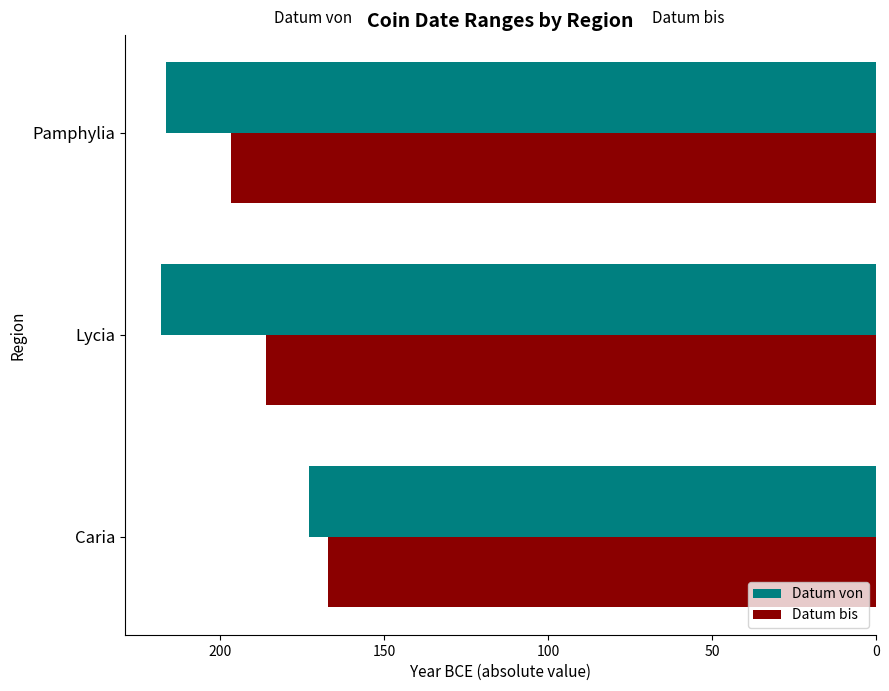

Which series has the widest spread of values?

Datum von